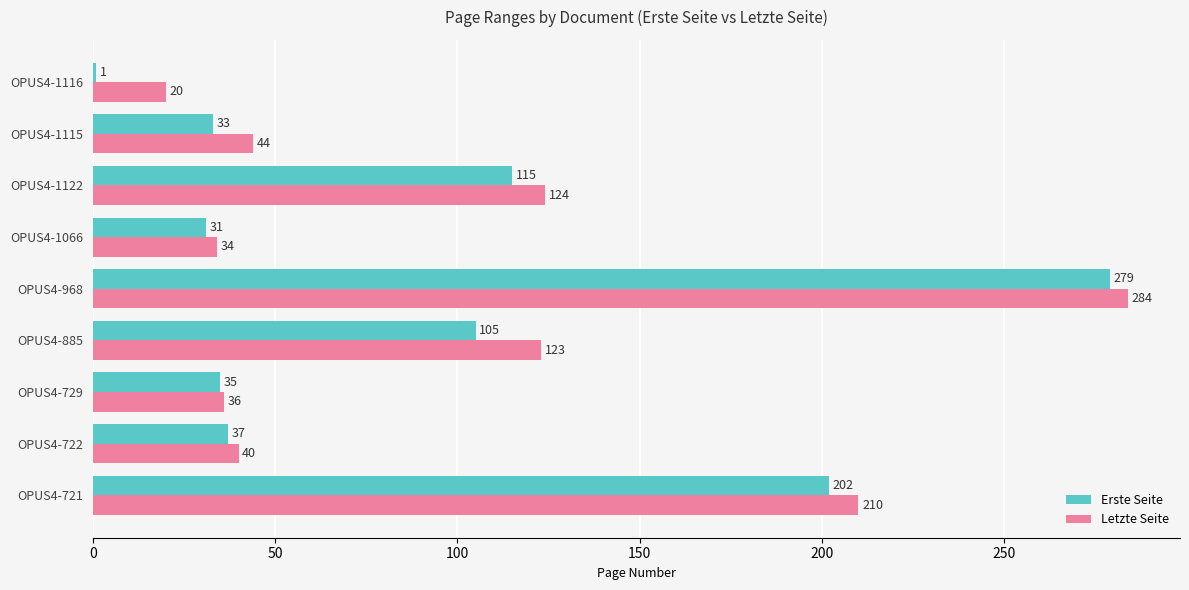

Where is Letzte Seite nearest to the value 152?

OPUS4-1122